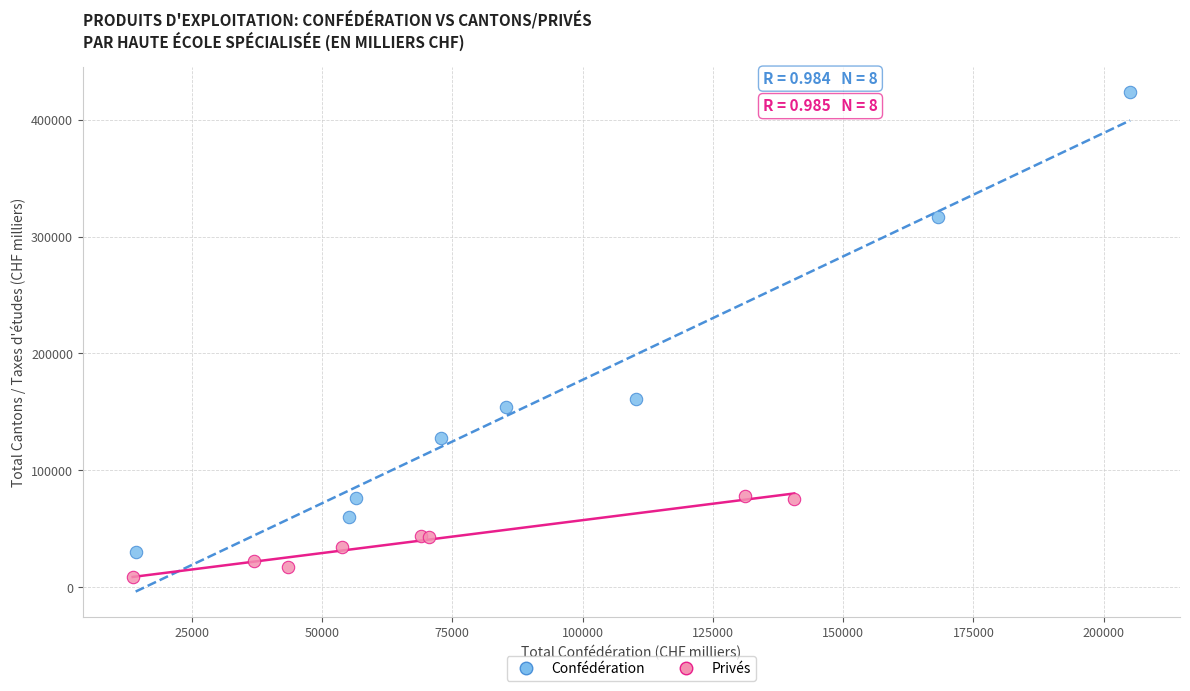

Which series has the widest spread of Y values?

Confédération